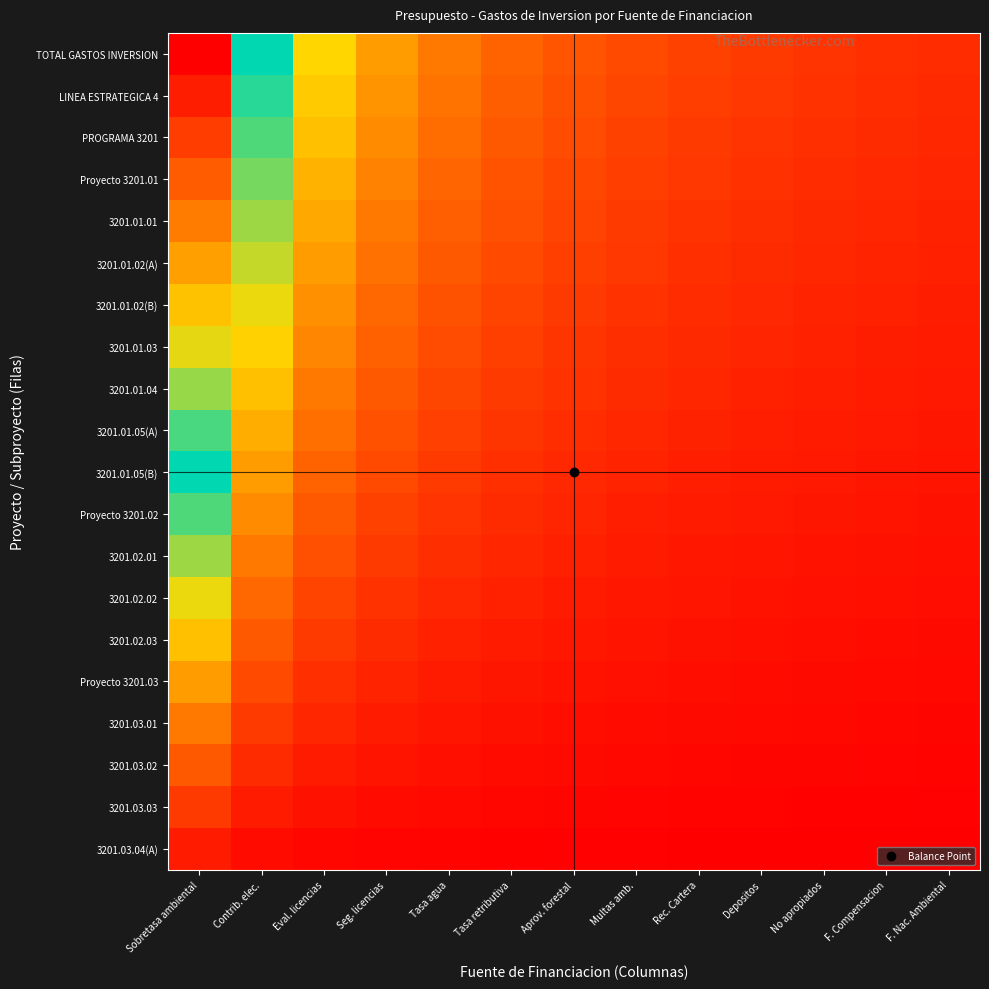

Between Eval. licencias and Multas amb., which series saw the biggest shift?

TOTAL GASTOS INVERSION